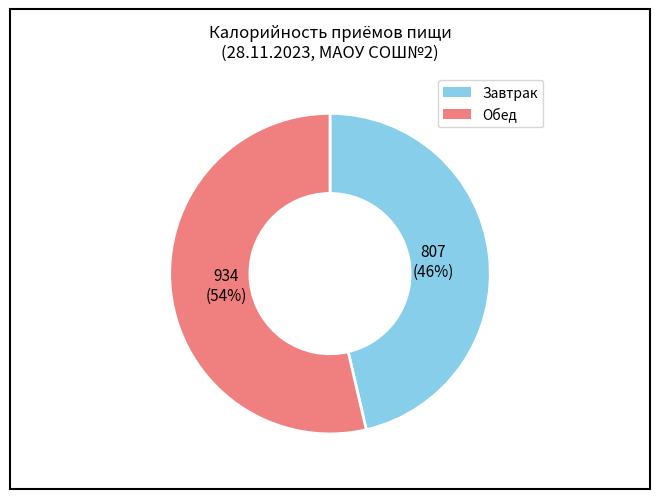

Is there a majority slice in this chart?

Yes